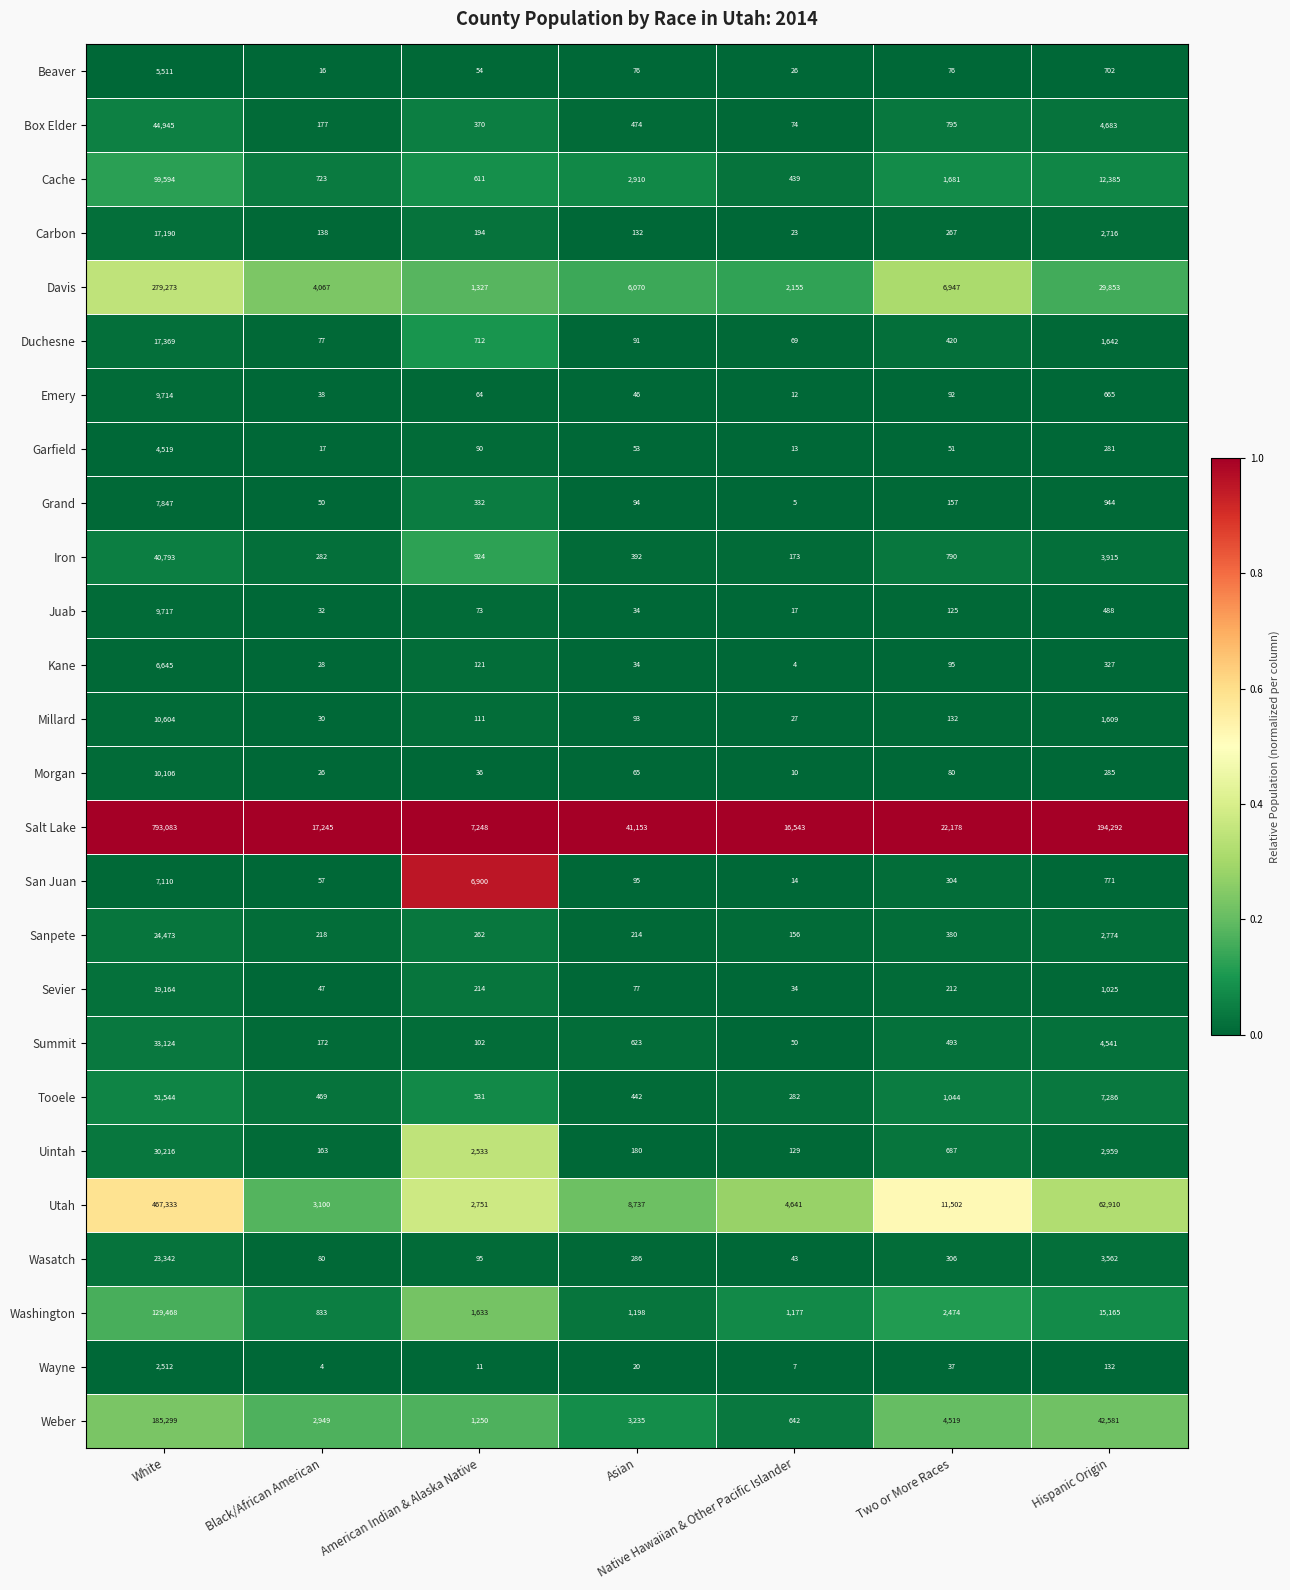

What is the difference between the maximum and second lowest values in the Carbon series?

17058